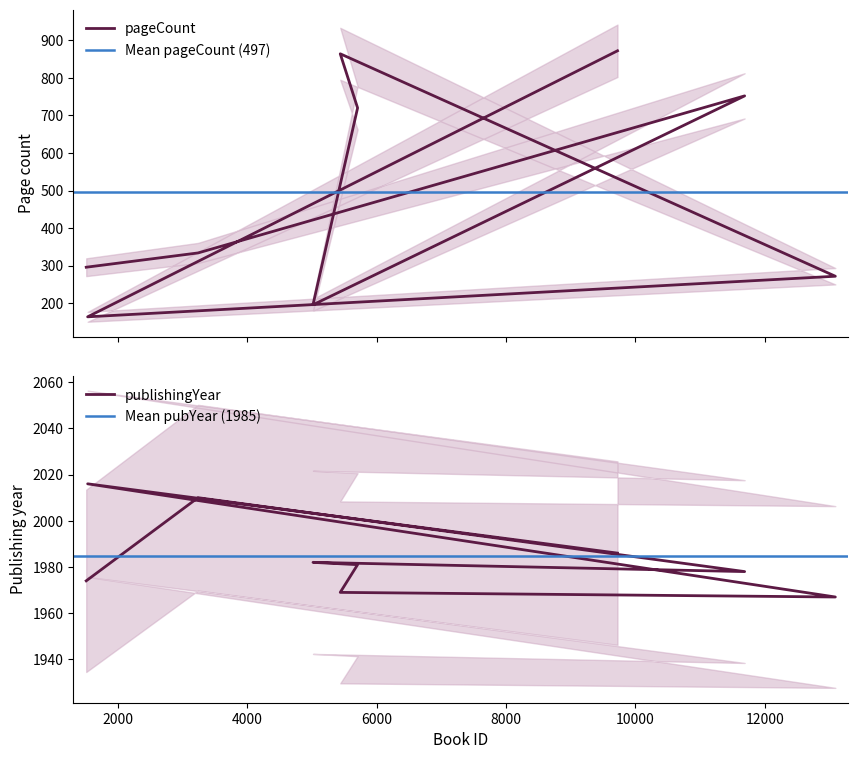

Is the value of pageCount at 1537 greater than the value of publishingYear at 1515?

No